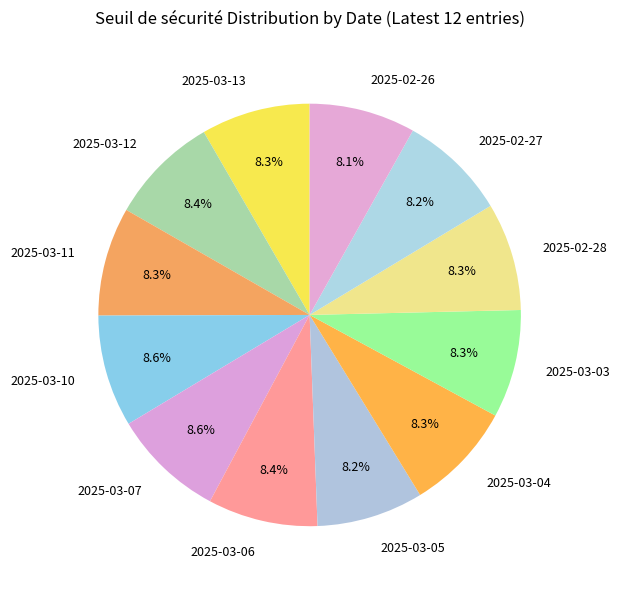

Does any single category account for the majority?

No